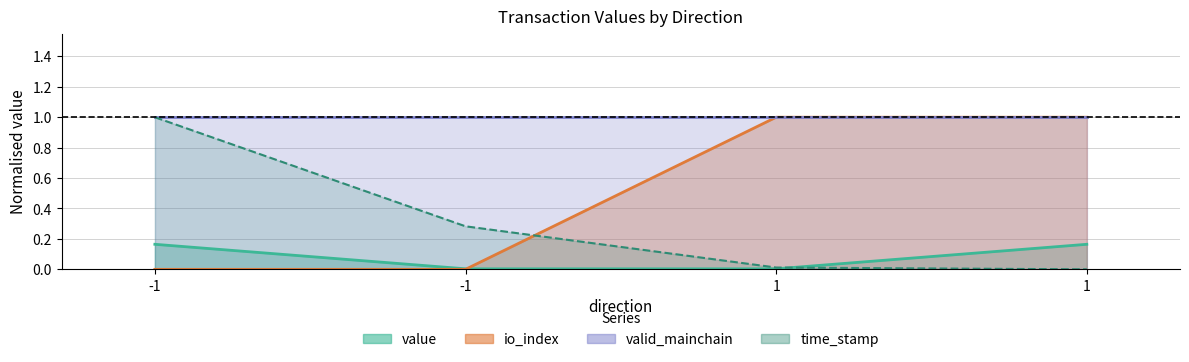

Does the chart display data point markers on the line(s)?

No